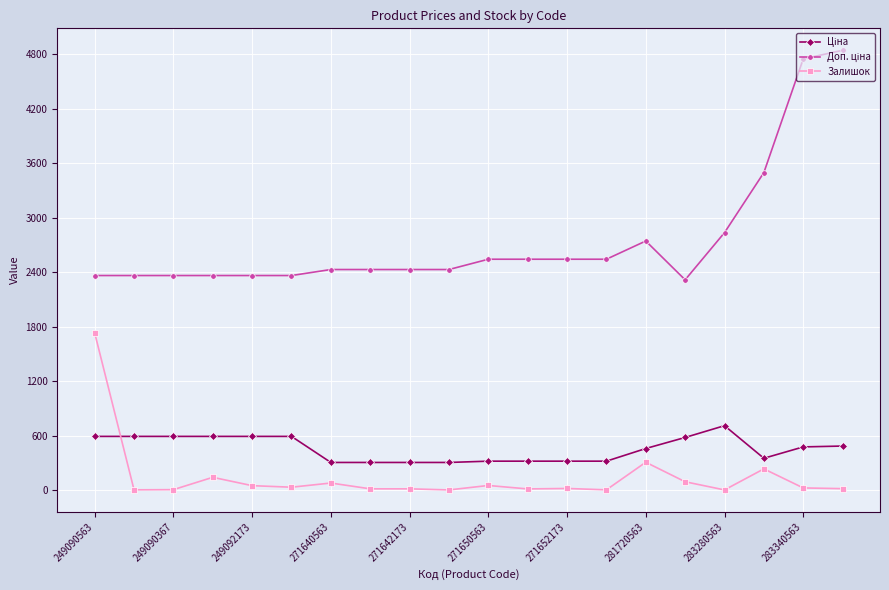

What is the greatest value displayed?

4845.9